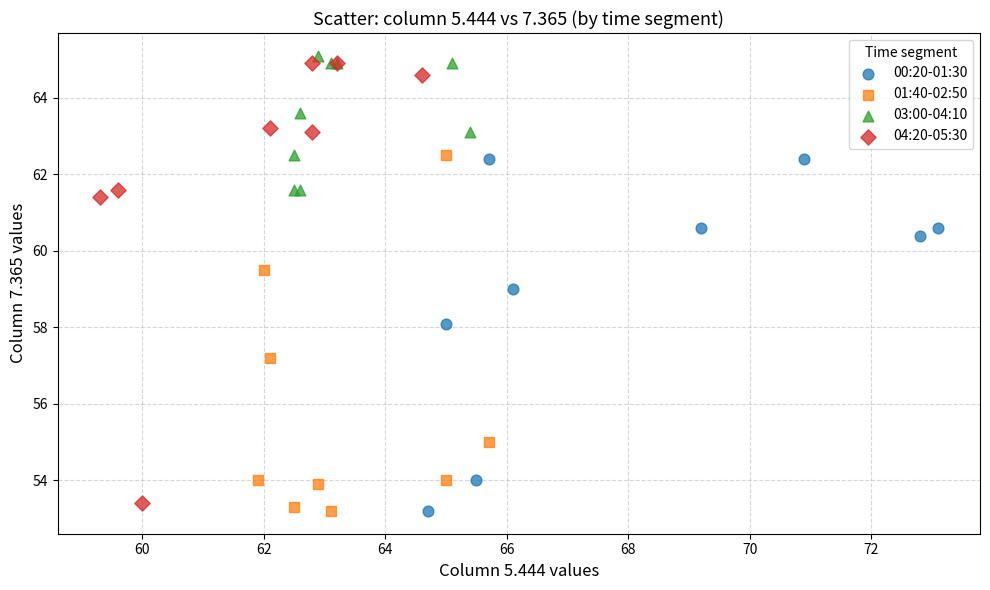

Which series has the widest spread of Y values?

04:20-05:30